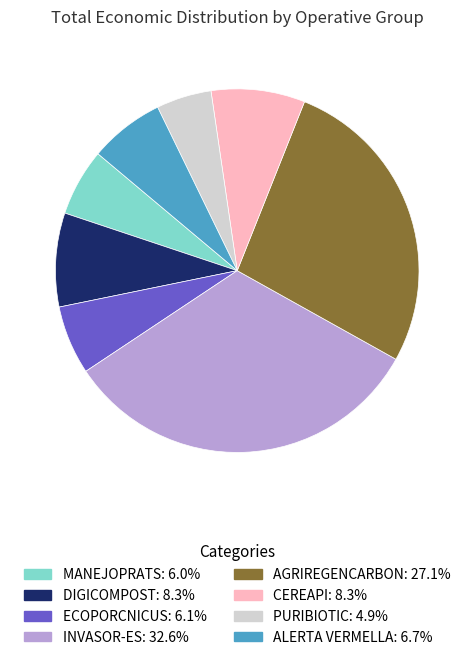

Is it true that MANEJOPRATS is 6% of the pie?

True